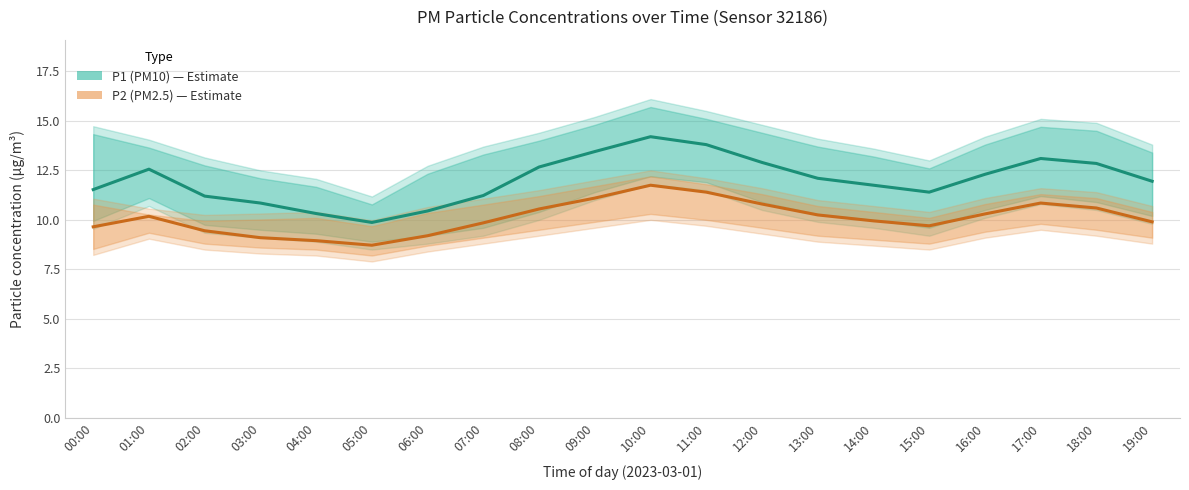

What is the average value of the P1 series?

12.0